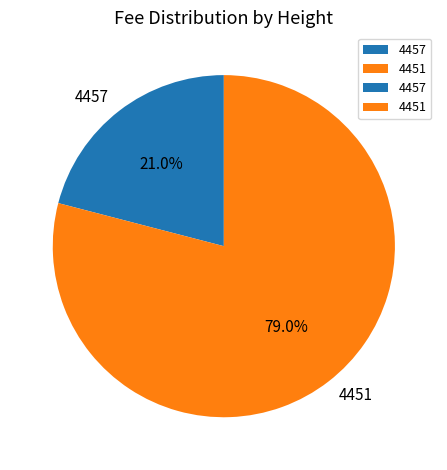

Which slice is the largest?

4451